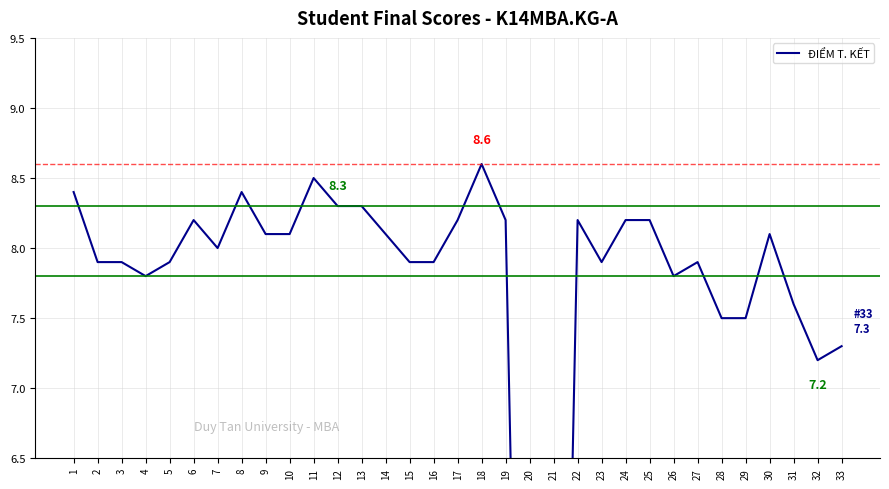

Rank the categories by value from highest to lowest.

18, 11, 1, 8, 12, 13, 6, 17, 19, 22, 24, 25, 9, 10, 14, 30, 7, 2, 3, 5, 15, 16, 23, 27, 4, 26, 31, 28, 29, 33, 32, 20, 21